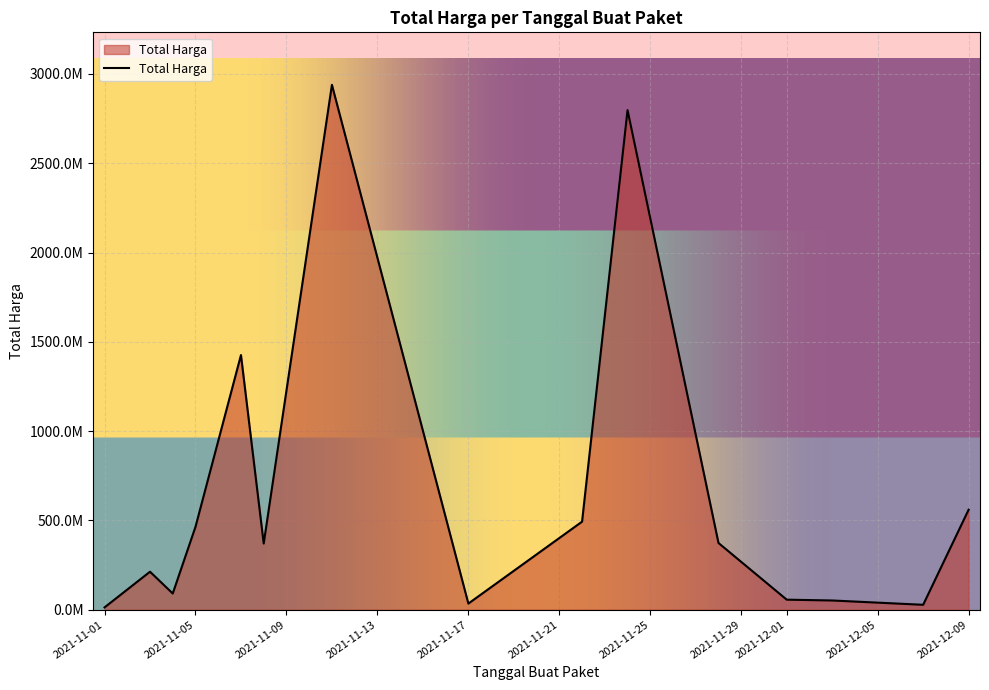

Is this an area chart (filled region under the line)?

Yes